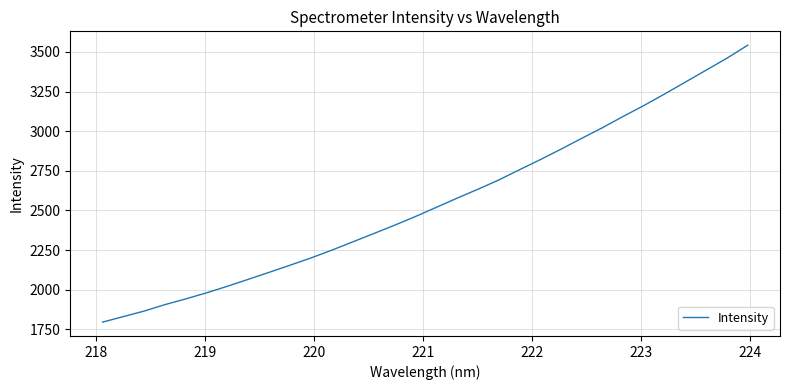

What is the smallest value displayed?

1795.9